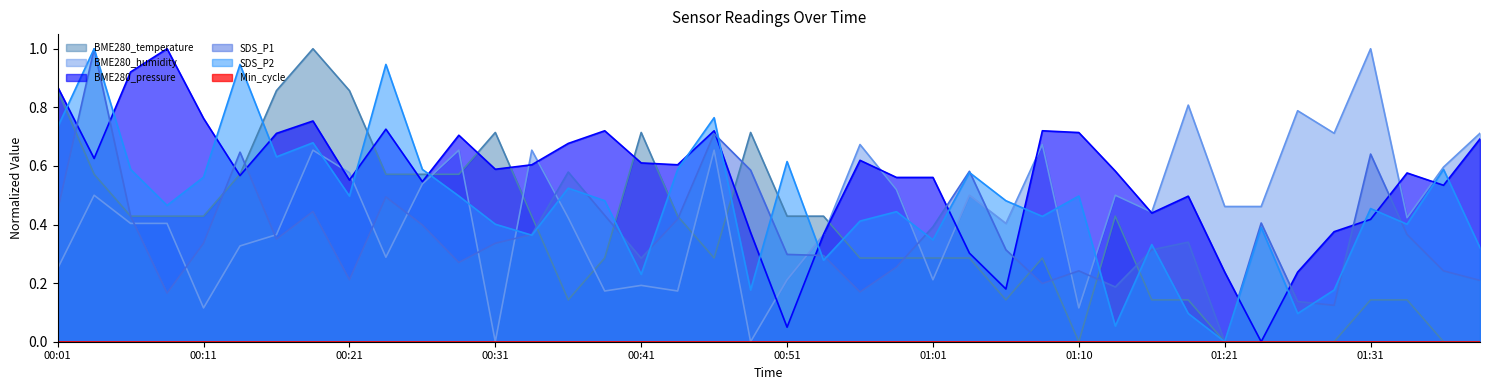

How many data points does each series have?

40